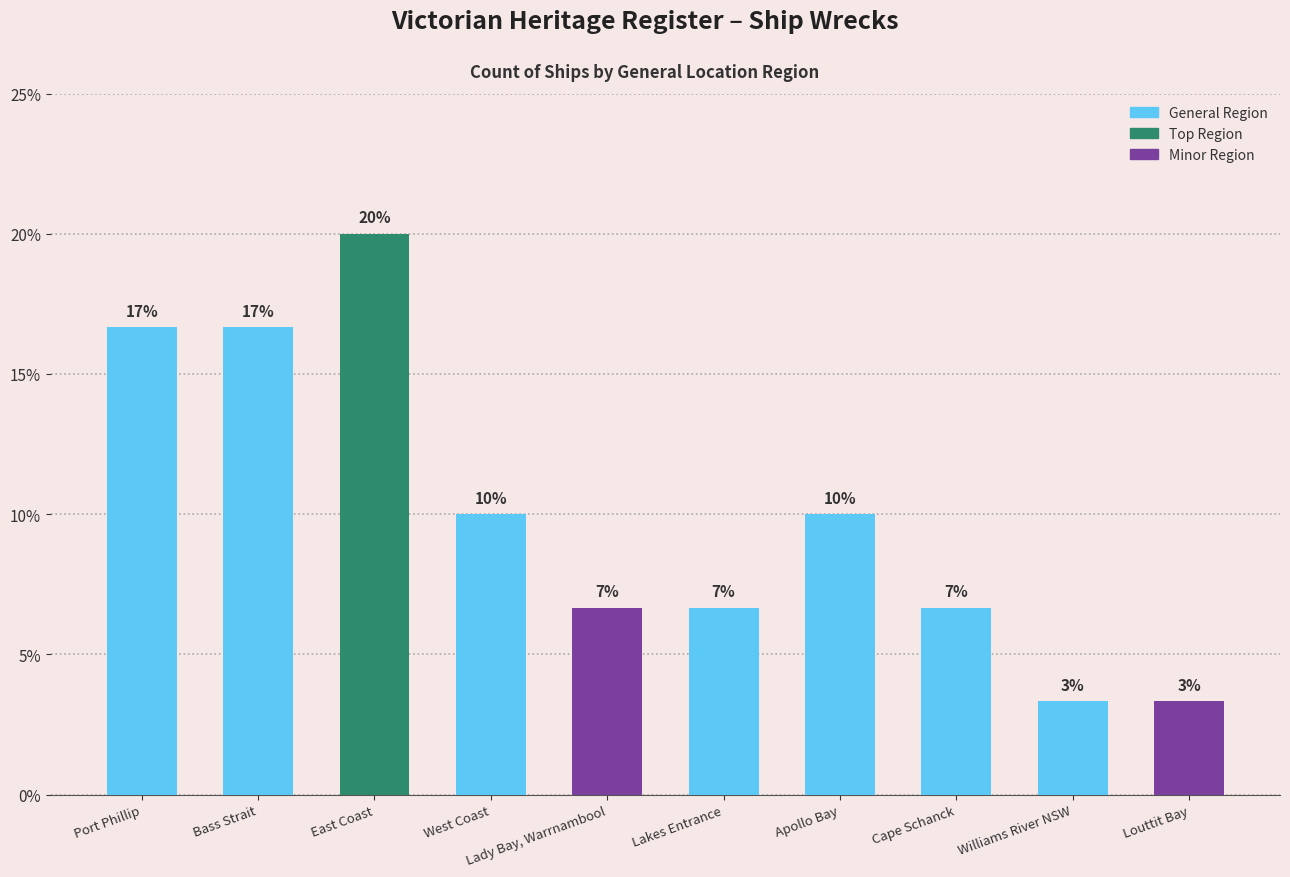

Read the value at Lakes Entrance.

6.7